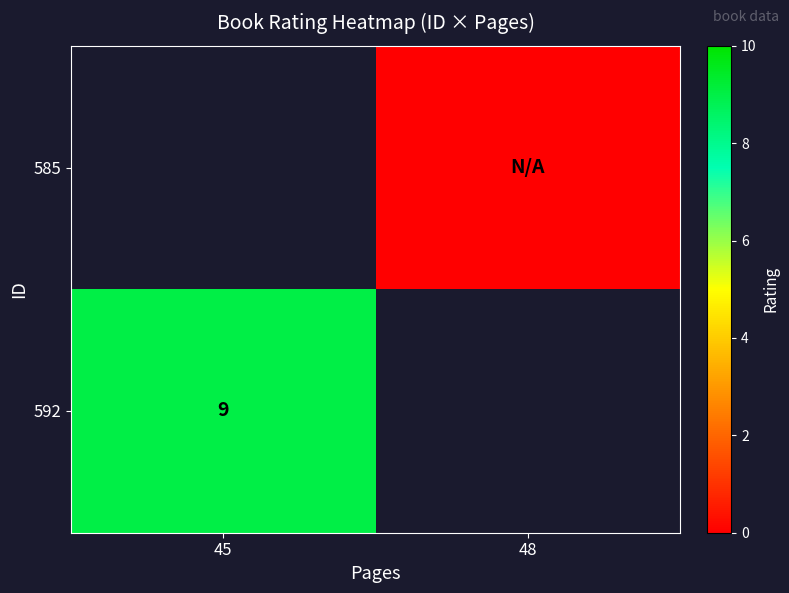

Which category has the lowest value across all series?

48